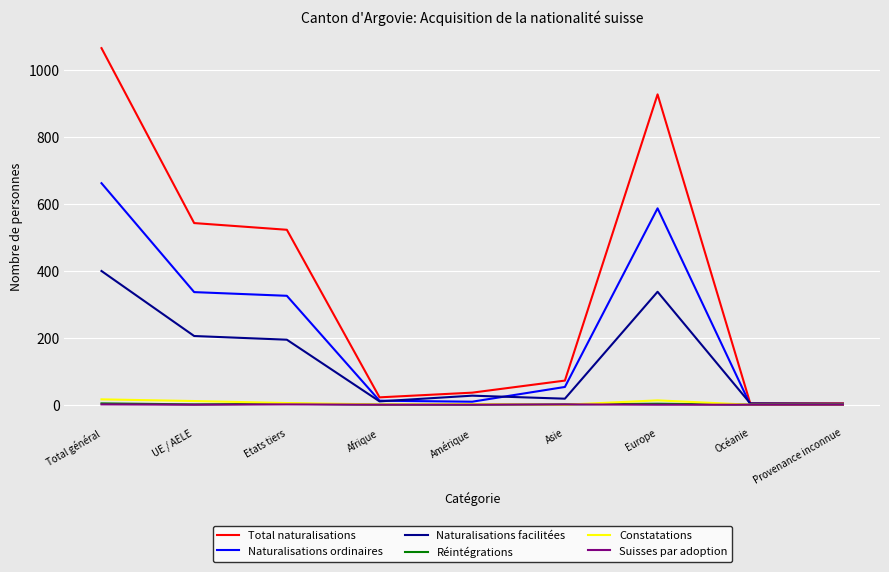

In Naturalisations facilitées, how many points are lower than both neighbors (excluding endpoints)?

2